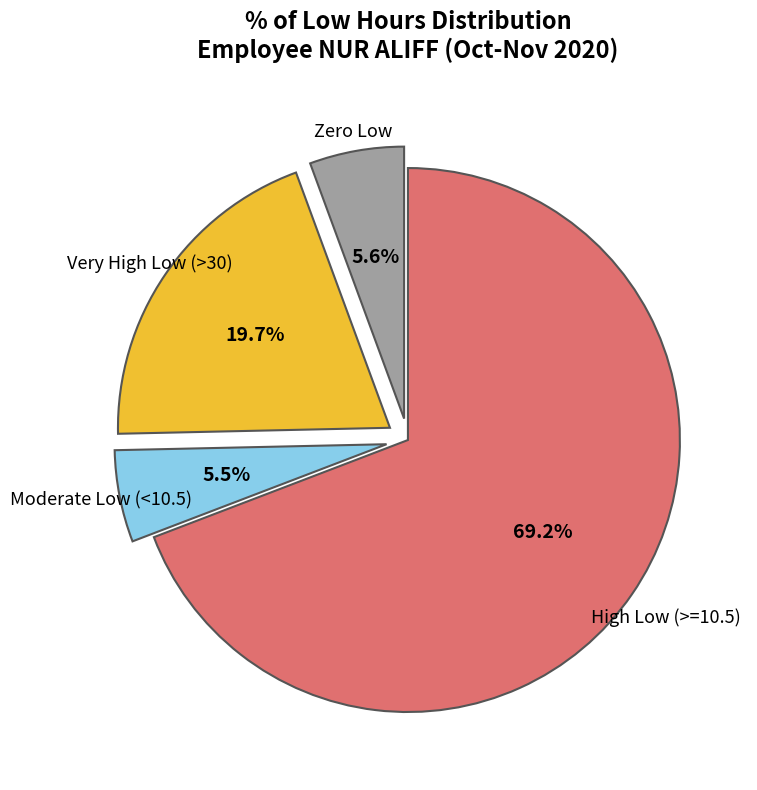

Is there a majority slice in this chart?

Yes